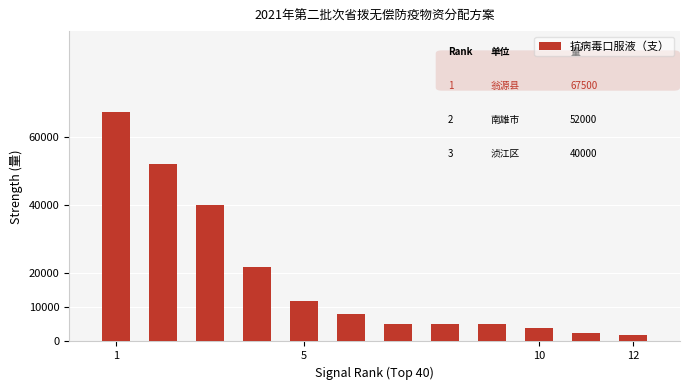

What is the maximum value shown in the chart?

67500